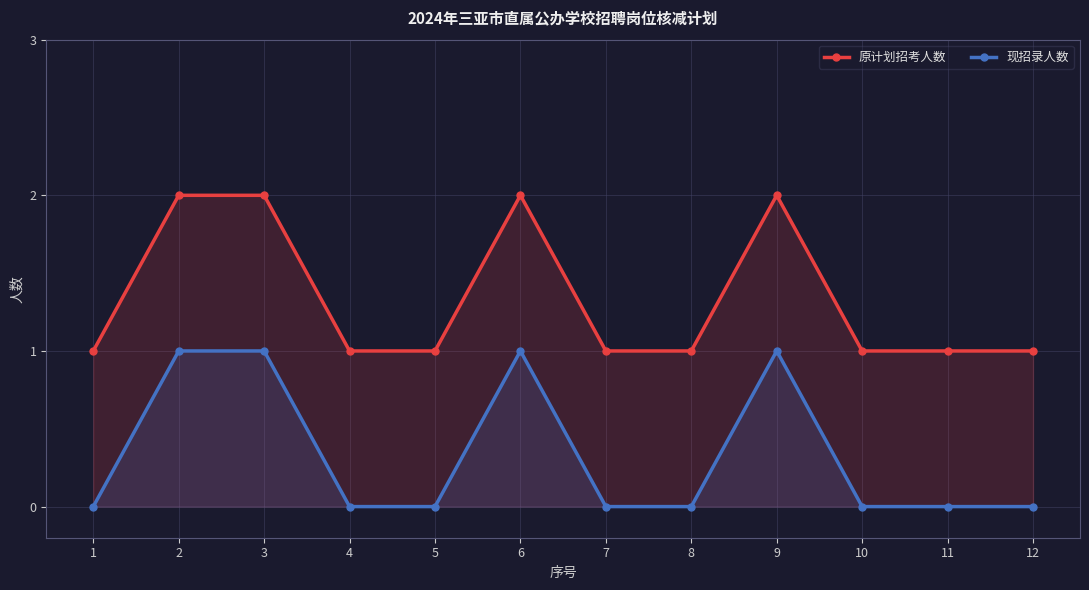

True or false: 现招录人数 has more than 0 points higher than both neighbors.

True